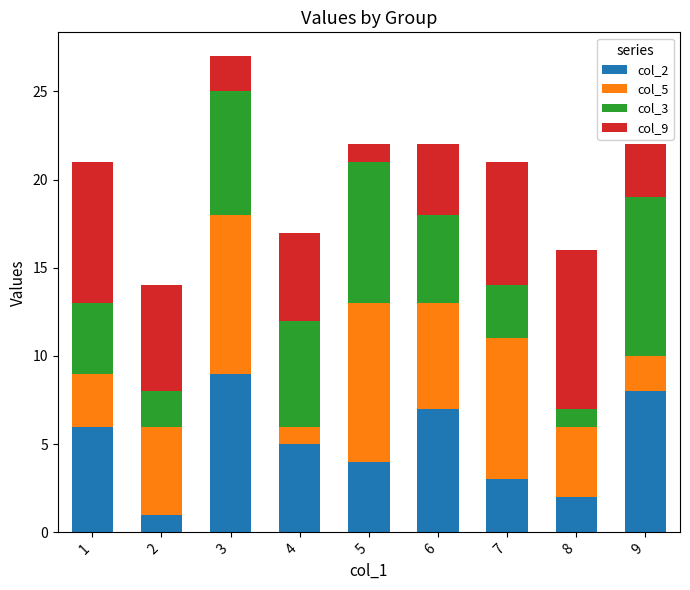

At which category is the sum across all series the highest?

3